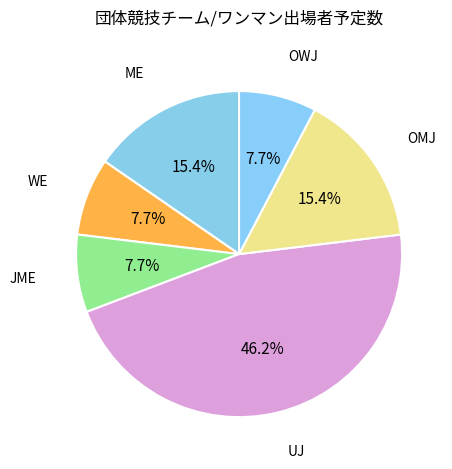

How many segments does this pie chart have?

6